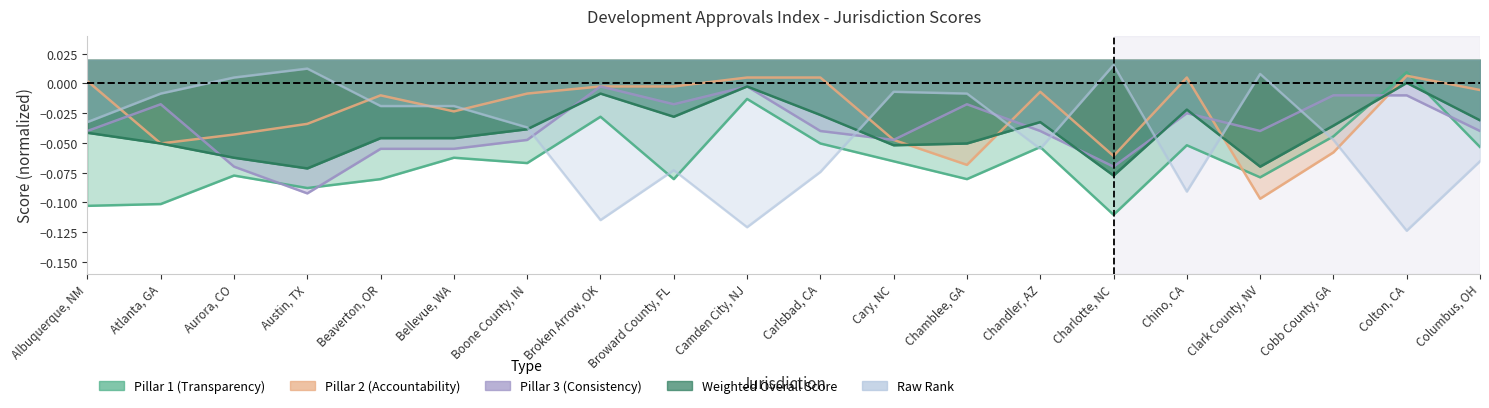

What is the label of the 2nd point from the left?

Atlanta, GA